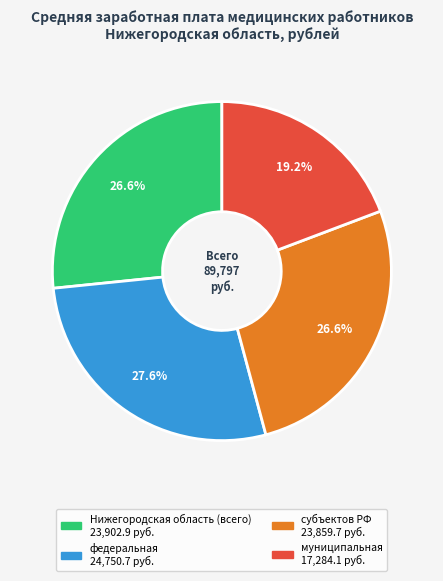

To the nearest percent, what percentage of the pie is Нижегородская область (всего)?

27%